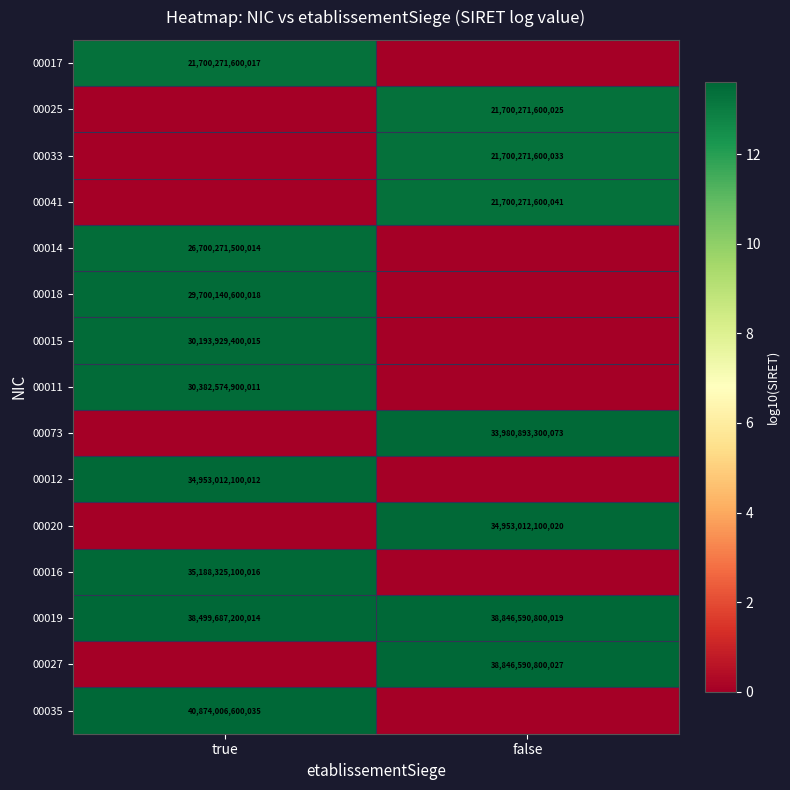

True or false: 00025 has a value of 32834511211898 at false.

False